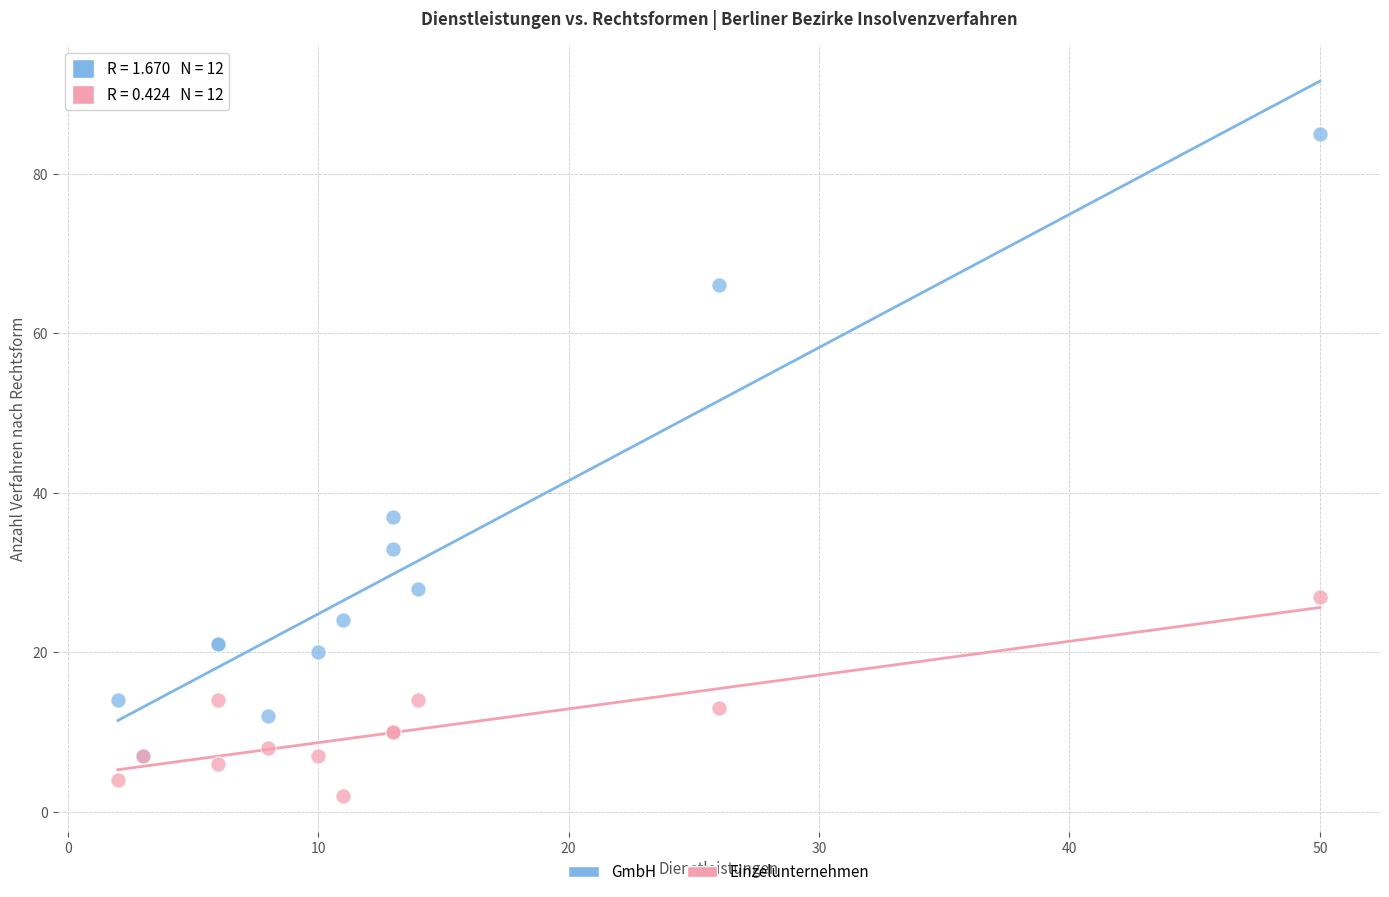

Across all series, what Y value is closest to 43?

37